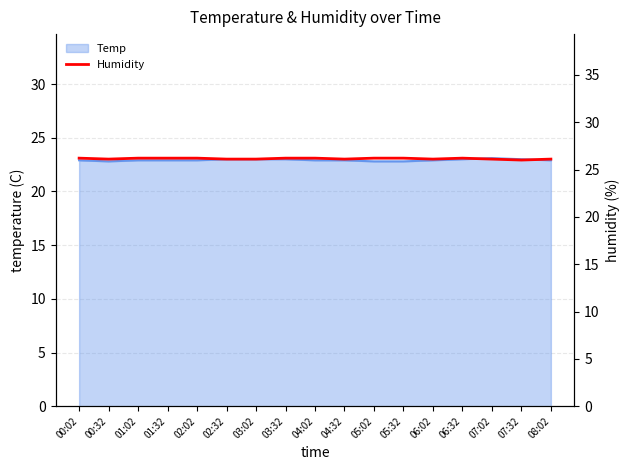

Approximately how many times larger is the value at 01:02 compared to 02:32?

1.0